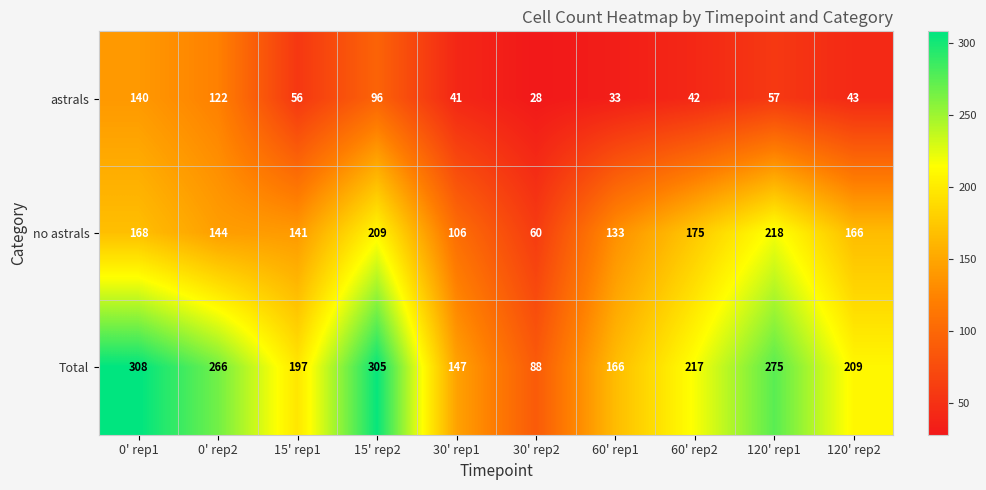

What is the difference between the maximum and minimum values in the no astrals series?

158